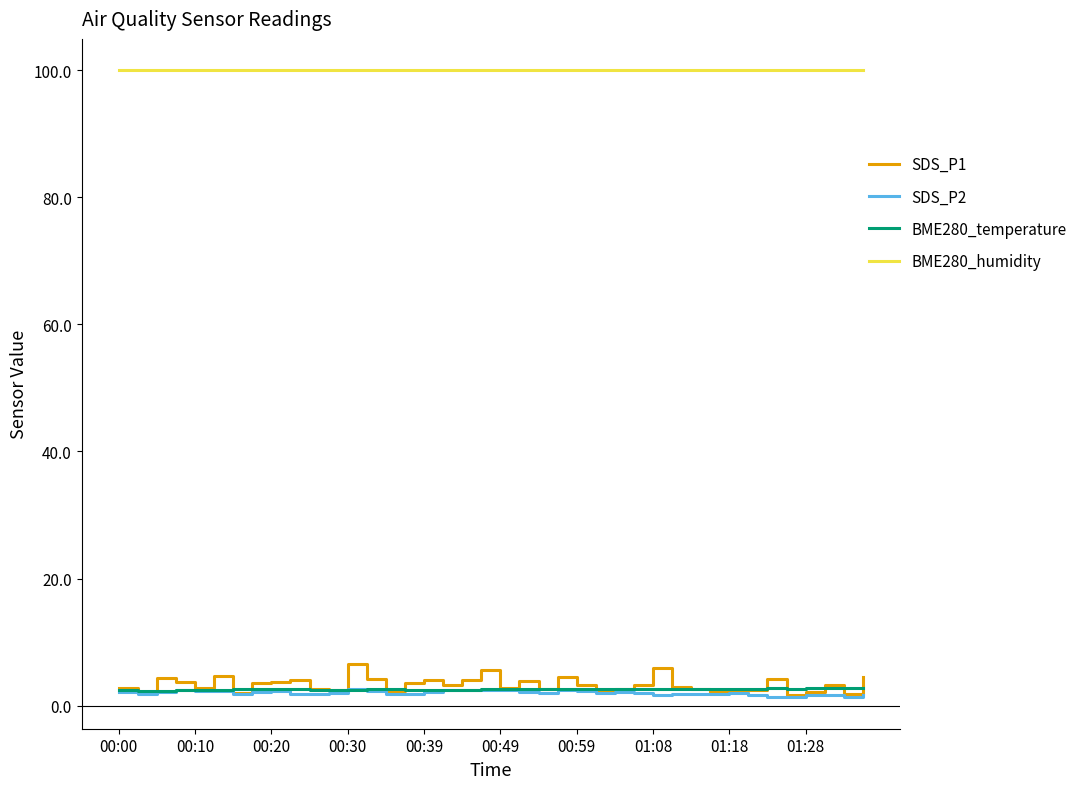

Which series has the largest range (max minus min)?

SDS_P1